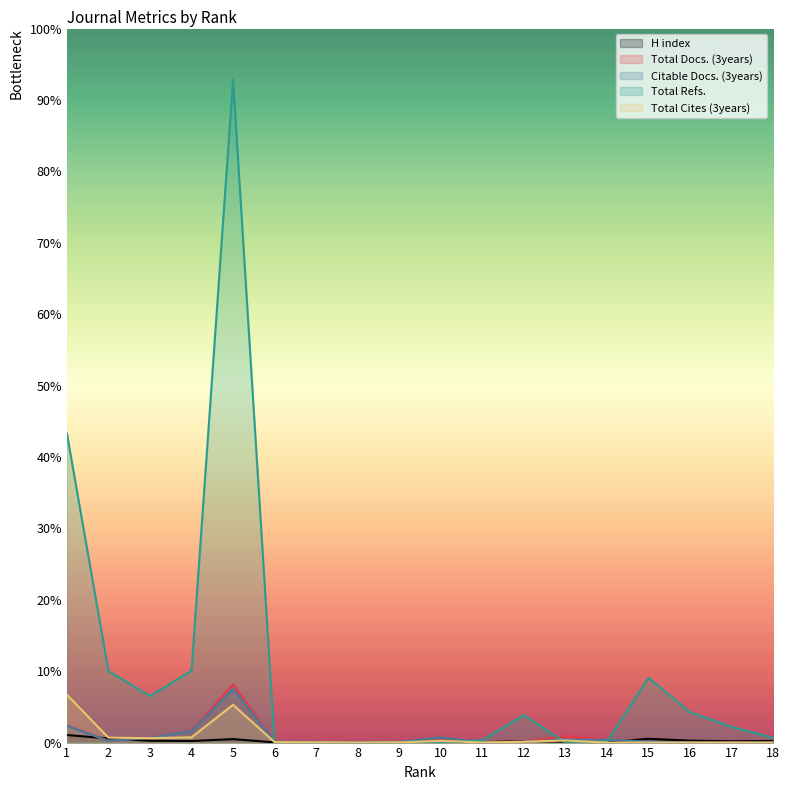

Reading right to left, transcribe all the data shown in this chart.

H index: 18=29	17=24	16=35	15=69	14=2	13=17	12=28	11=7	10=5	9=4	8=1	7=3	6=4	5=63	4=29	3=33	2=75	1=138
Total Docs. (3years): 18=0	17=0	16=0	15=17	14=51	13=117	12=19	11=3	10=96	9=14	8=1	7=14	6=21	5=1062	4=216	3=87	2=32	1=310
Citable Docs. (3years): 18=0	17=0	16=0	15=17	14=50	13=54	12=14	11=3	10=95	9=12	8=1	7=12	6=19	5=973	4=209	3=85	2=31	1=303
Total Refs.: 18=89	17=286	16=554	15=1180	14=16	13=0	12=501	11=43	10=0	9=0	8=0	7=0	6=0	5=12070	4=1309	3=846	2=1303	1=5626
Total Cites (3years): 18=0	17=0	16=0	15=0	14=0	13=38	12=15	11=1	10=31	9=3	8=1	7=4	6=8	5=688	4=96	3=80	2=90	1=870